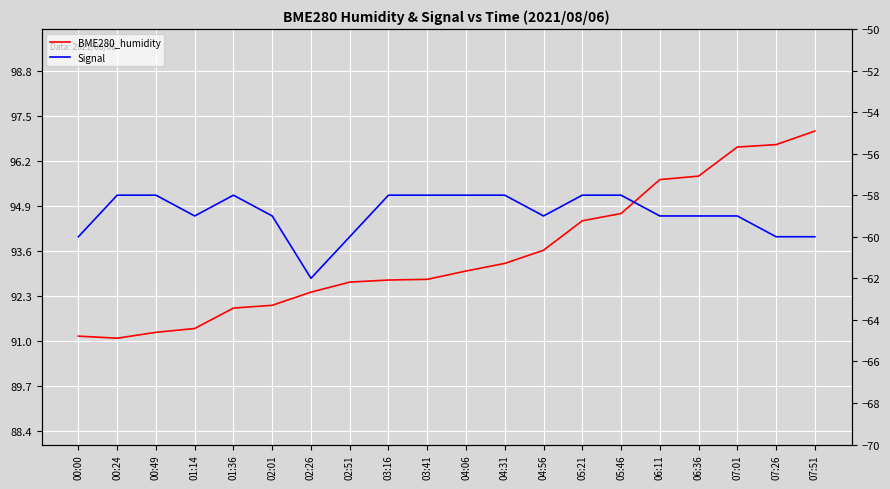

Rank the series at 00:00 from highest to lowest value.

BME280_humidity, Signal